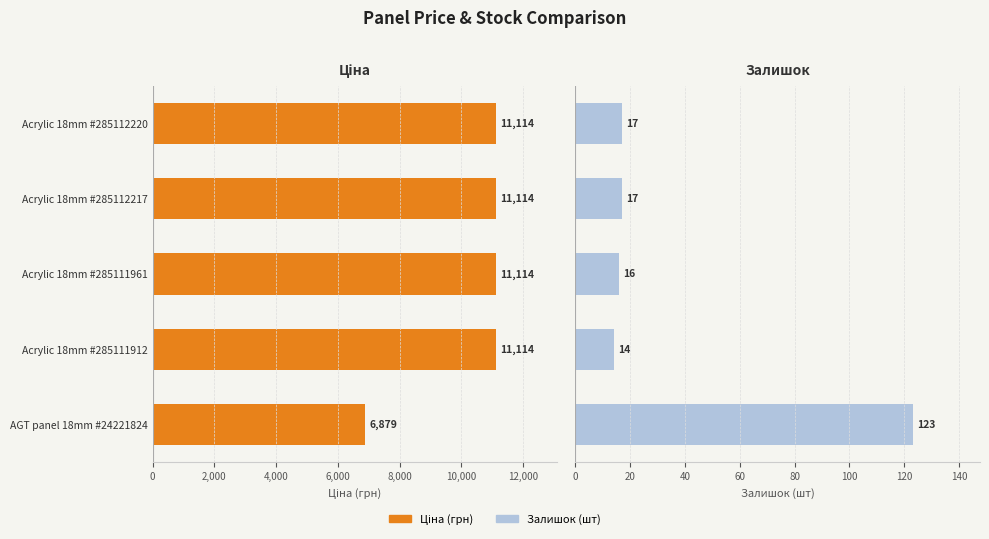

Which series has the widest spread of values?

Ціна